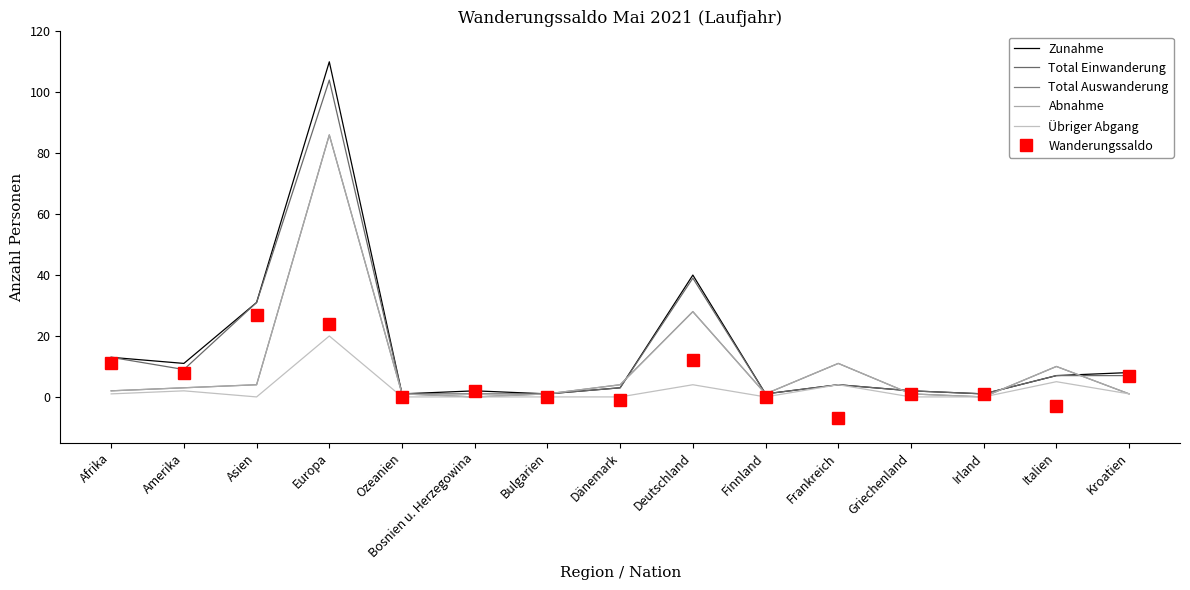

At which label does Total Einwanderung reach its minimum?

Ozeanien